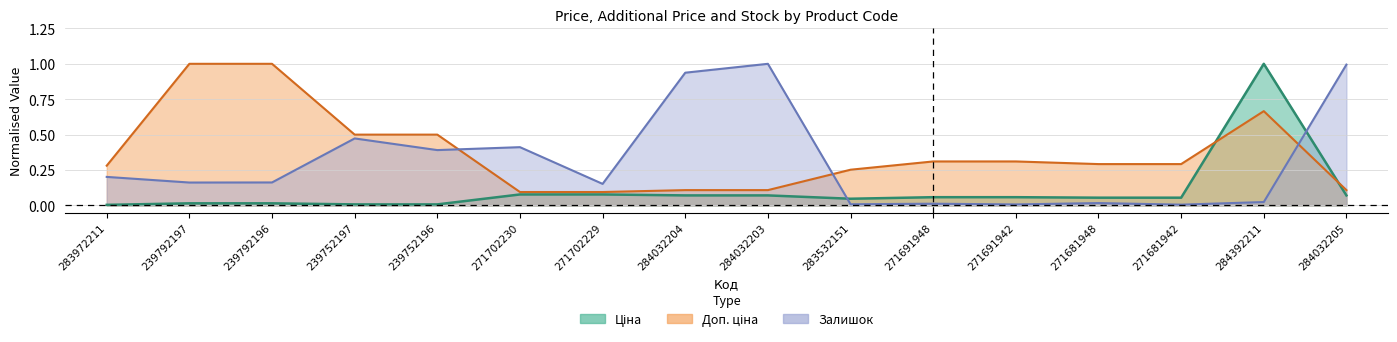

In Залишок, how many points are lower than both neighbors (excluding endpoints)?

6